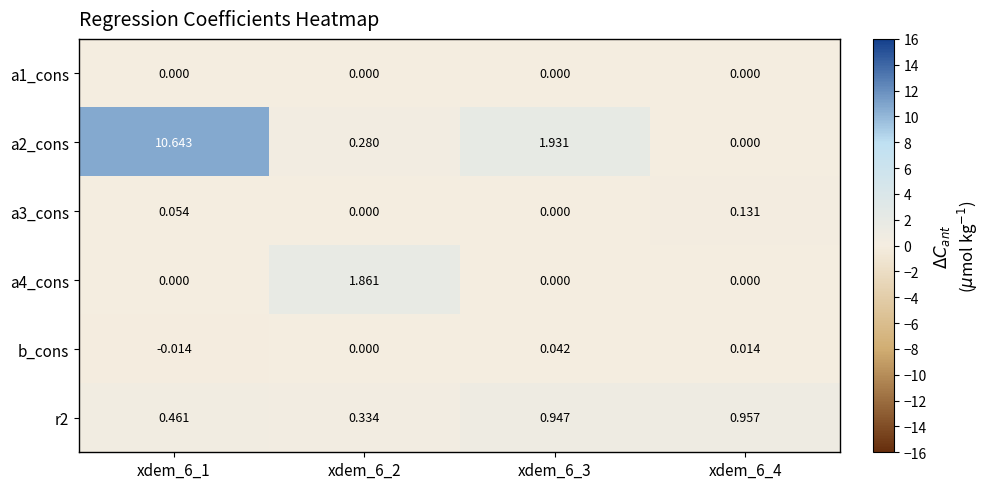

How many data points in b_cons are less than 0?

1